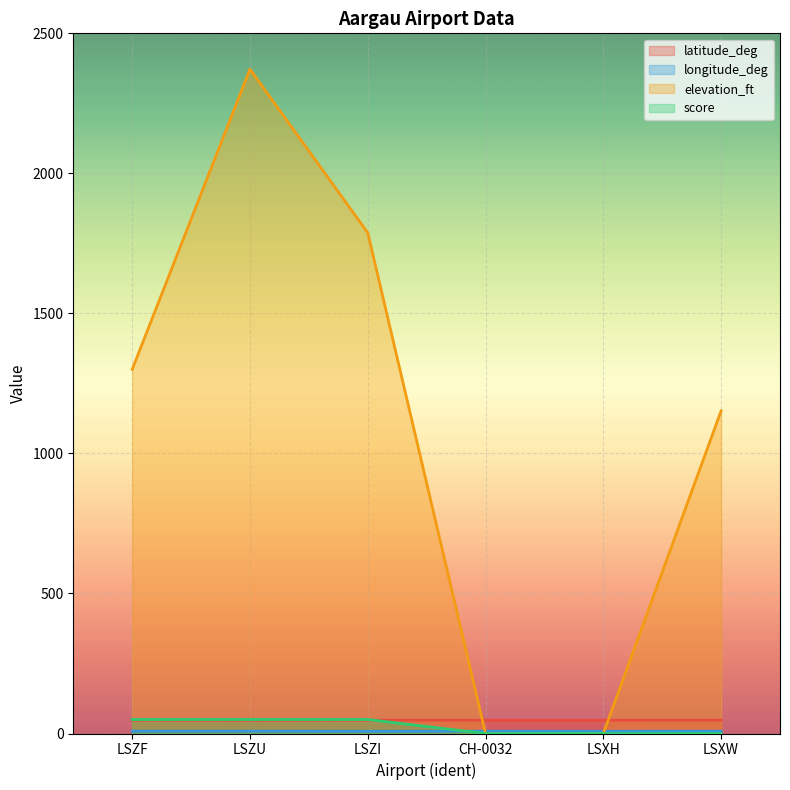

Between LSZU and CH-0032, which series saw the biggest shift?

elevation_ft